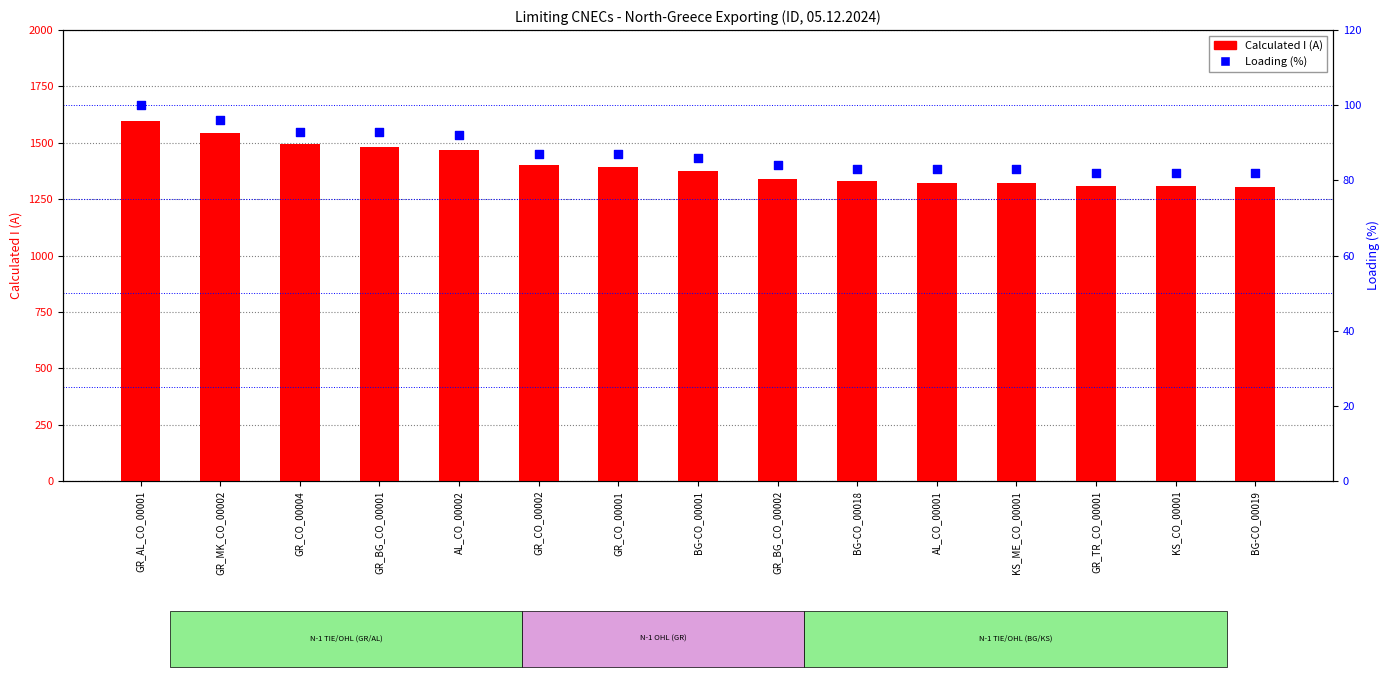

Which series has the widest spread of Y values?

Calculated I (A)